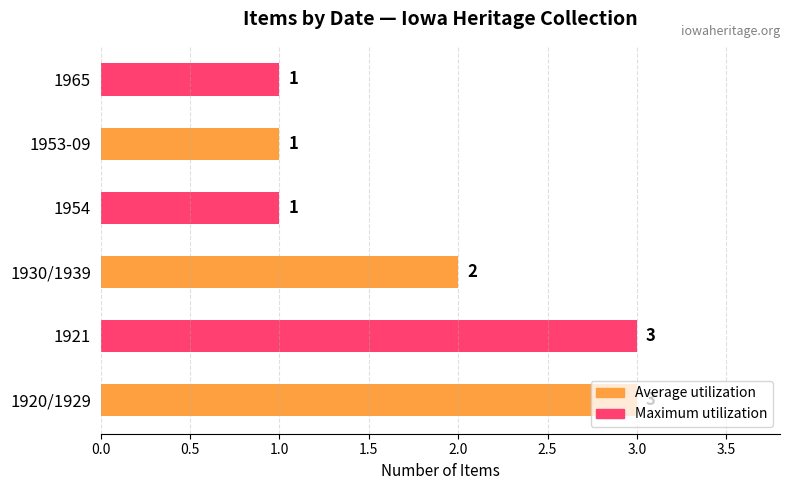

How many values are below 2?

3